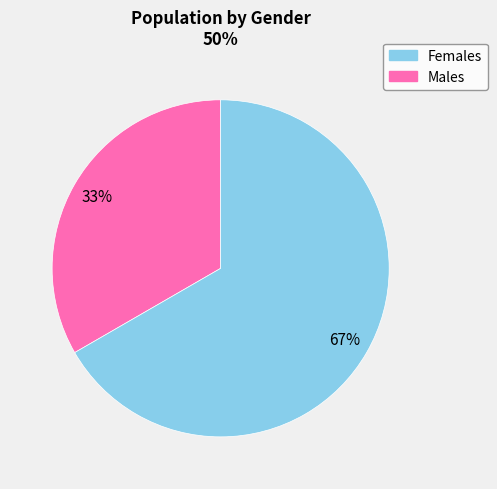

How many slices are in this pie chart?

2